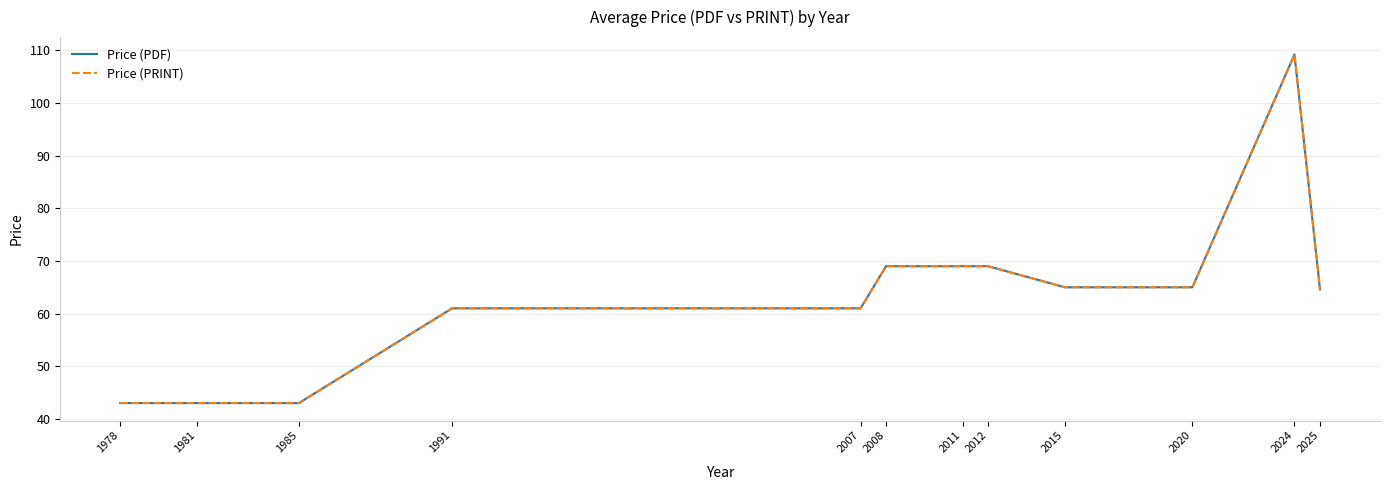

What is the highest value of the Price (PDF) series?

109.2